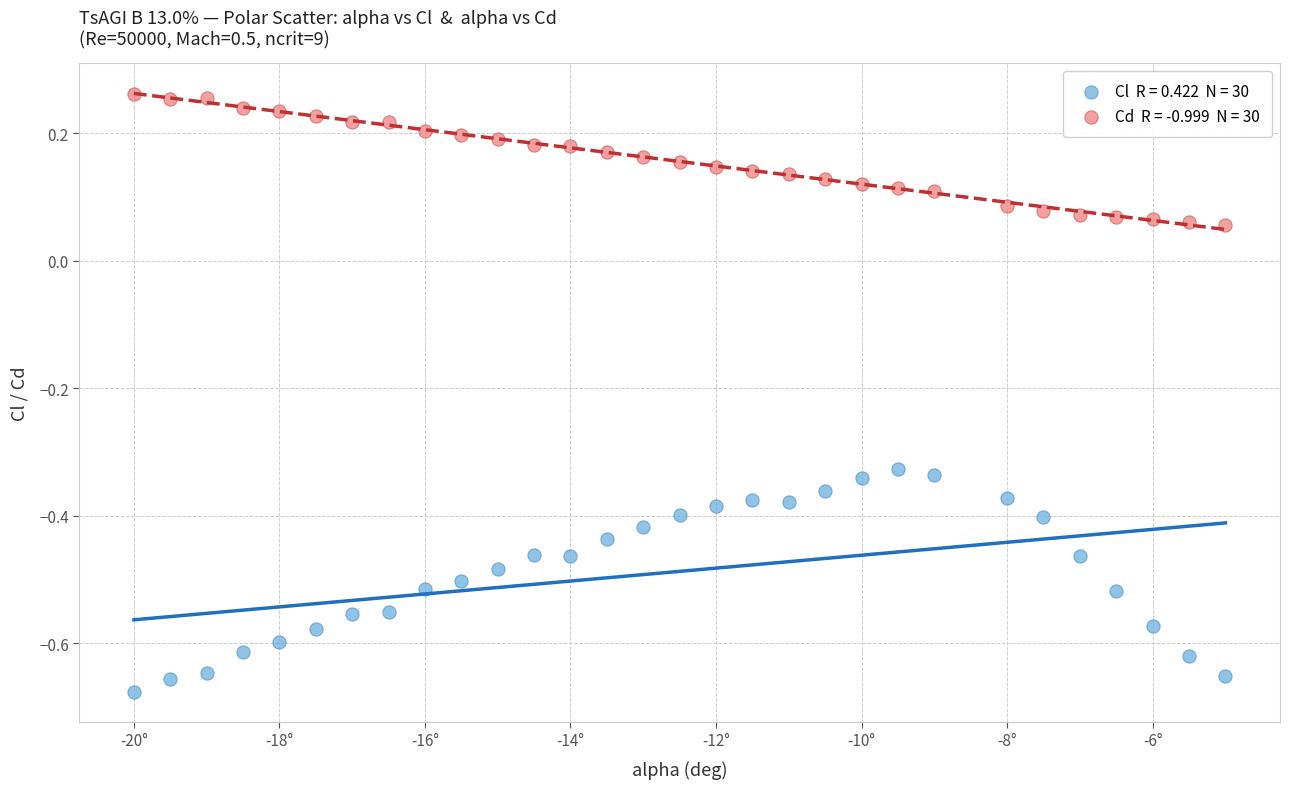

Across all data points, what is the range of X values (max minus min)?

15.0